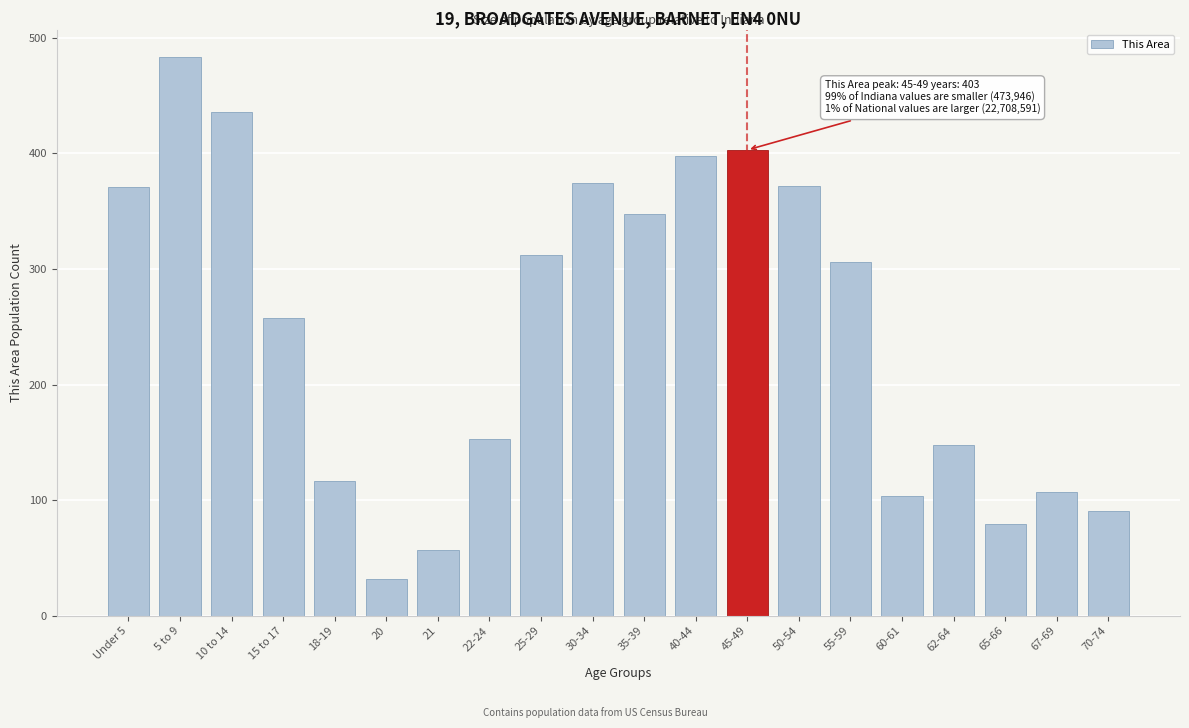

The chart shows a value of 148 at 62-64. True or false?

True